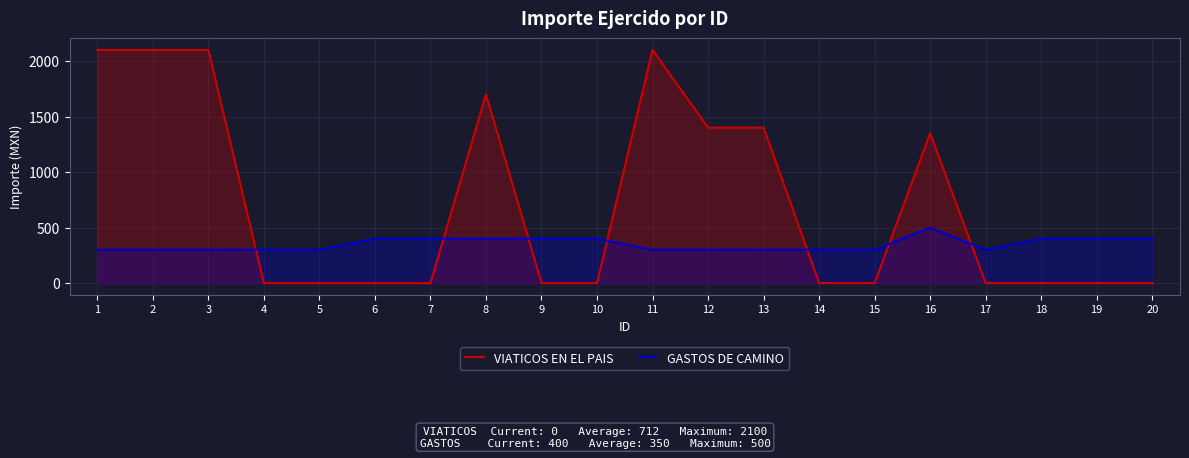

The value of GASTOS DE CAMINO at 19 is 672. True or false?

False